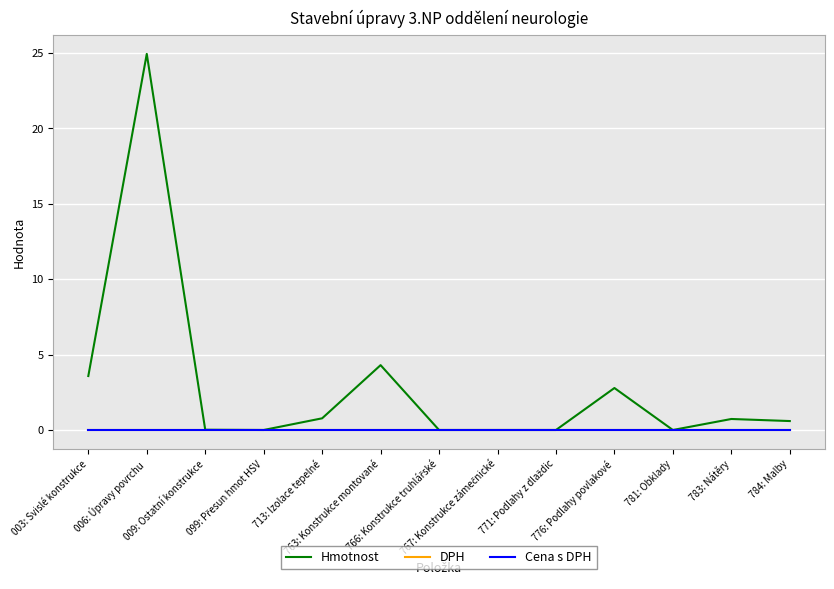

True or false: Cena s DPH and Hmotnost intersect in this chart.

False